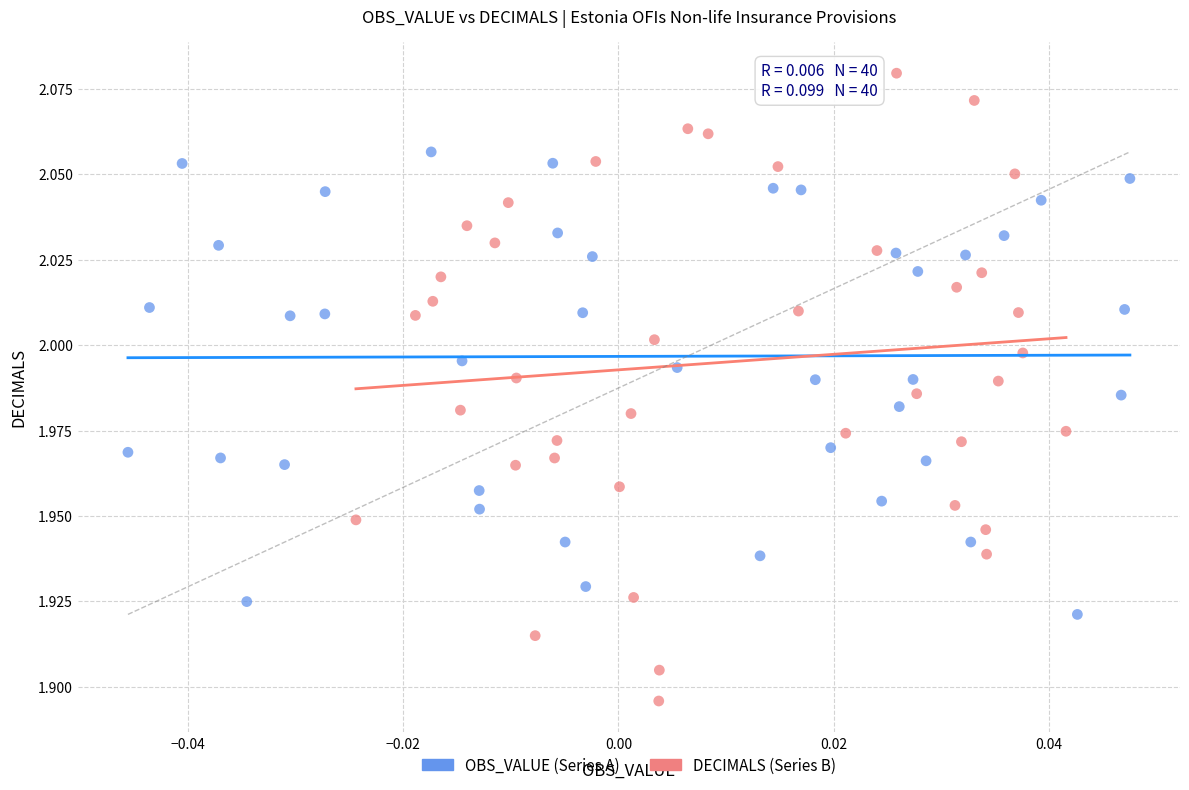

Which series contains the lowest Y value?

DECIMALS (Series B)